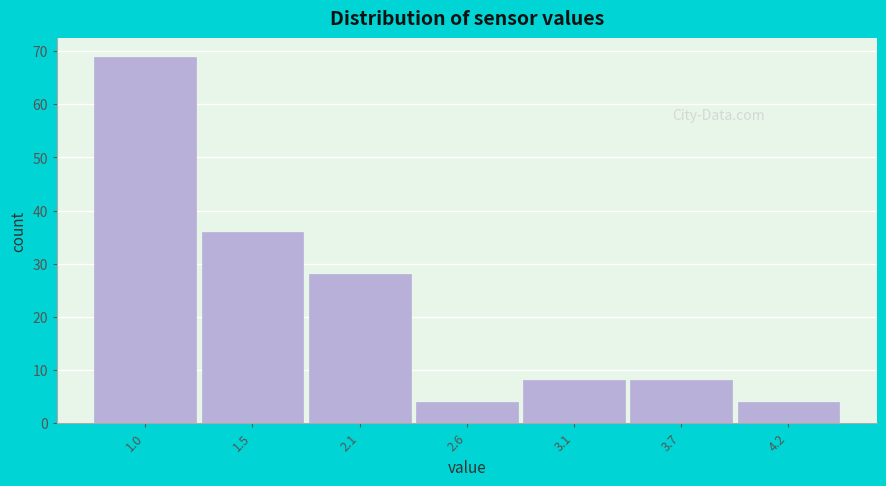

Reading left to right, list all the values displayed in this chart.

69	36	28	4	8	8	4